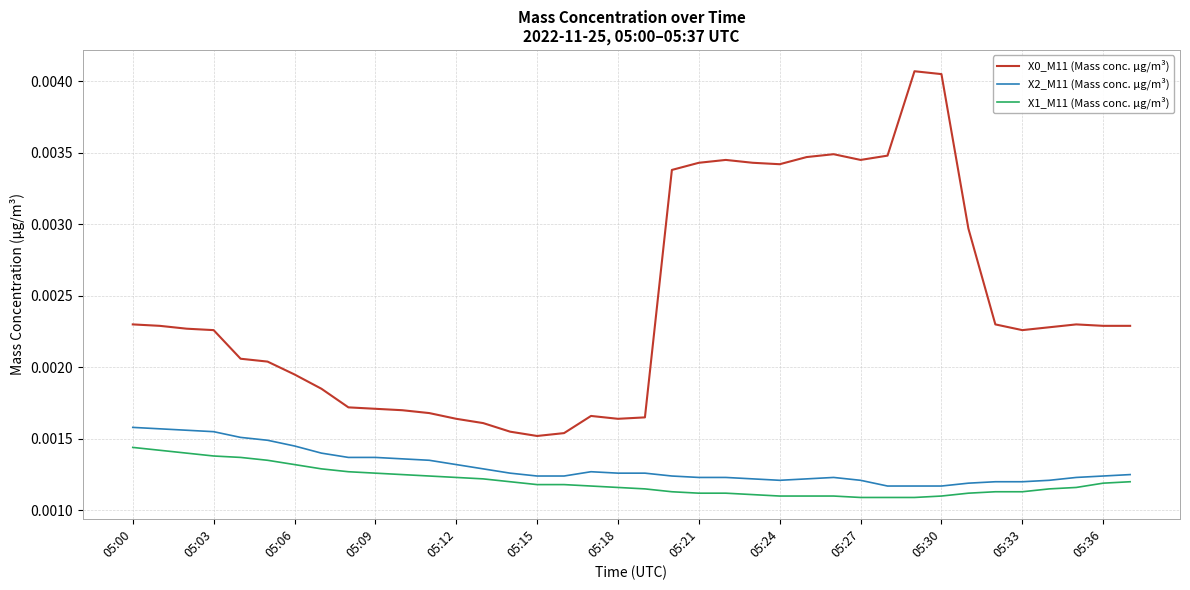

How many lines are shown in the chart?

3